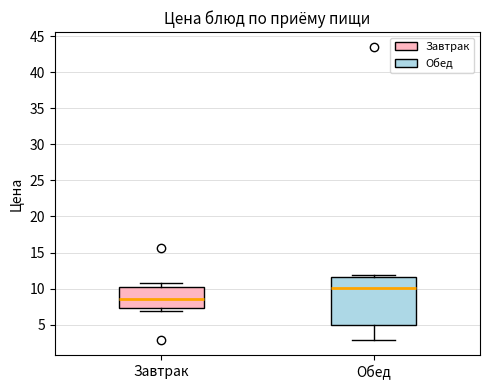

Reading left to right, read every box against the y-axis: the position of its median line, the range the box covers, and the ends of its whiskers. The values are not printed on the chart, so give them approximately, as read against the axis.

Завтрак: median 8.5, box 7.5 to 10.0, whiskers 7.0 to 11.0
Обед: median 10.0, box 5.0 to 11.5, whiskers 3.0 to 12.0